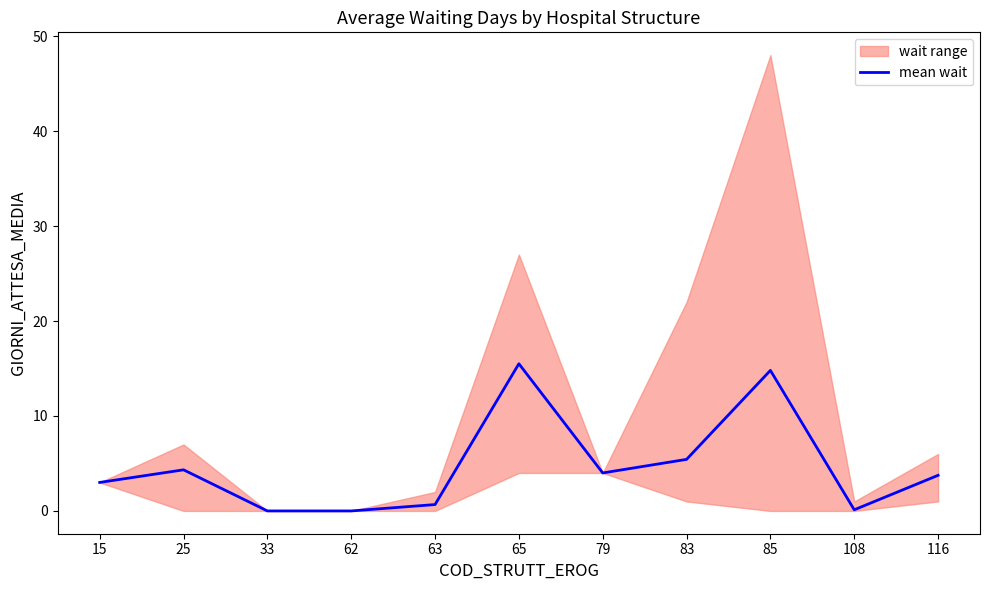

How many data points are less than 3?

4